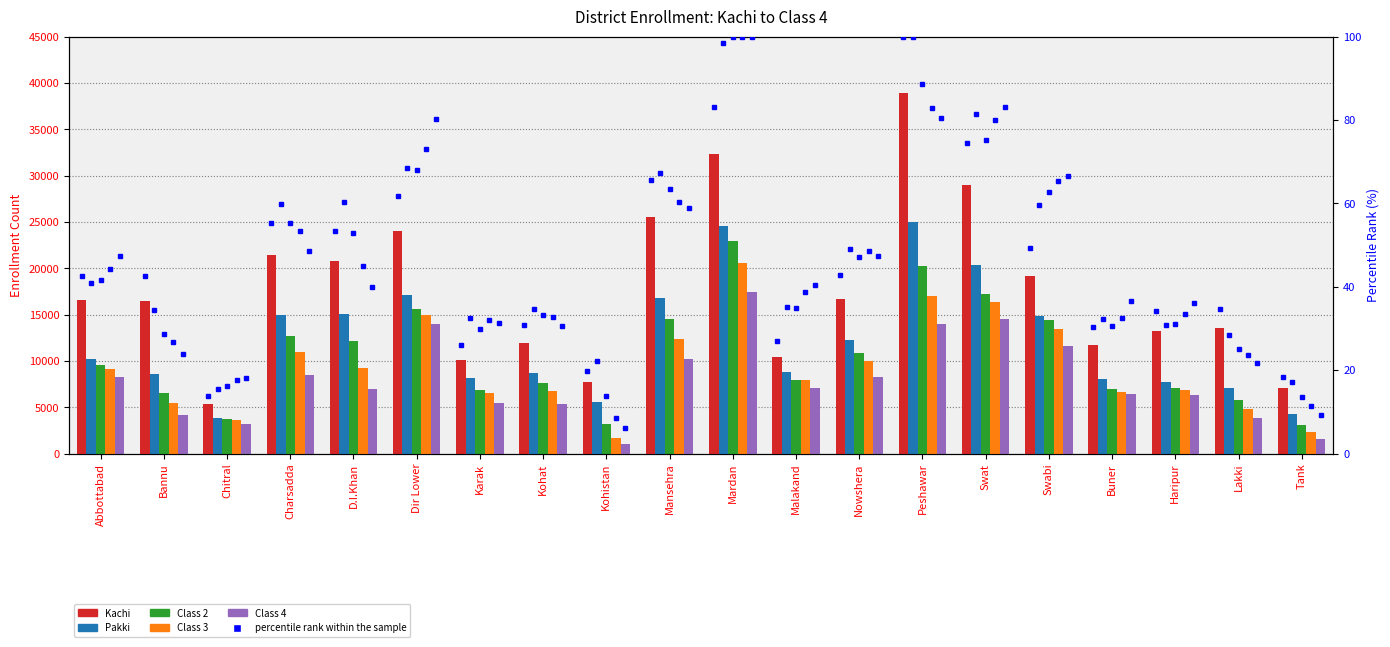

How many values in the Class 3 series exceed 9081?

9